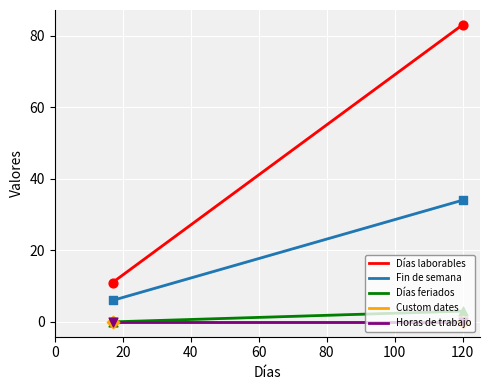

Which series reaches the minimum Y coordinate?

Días feriados